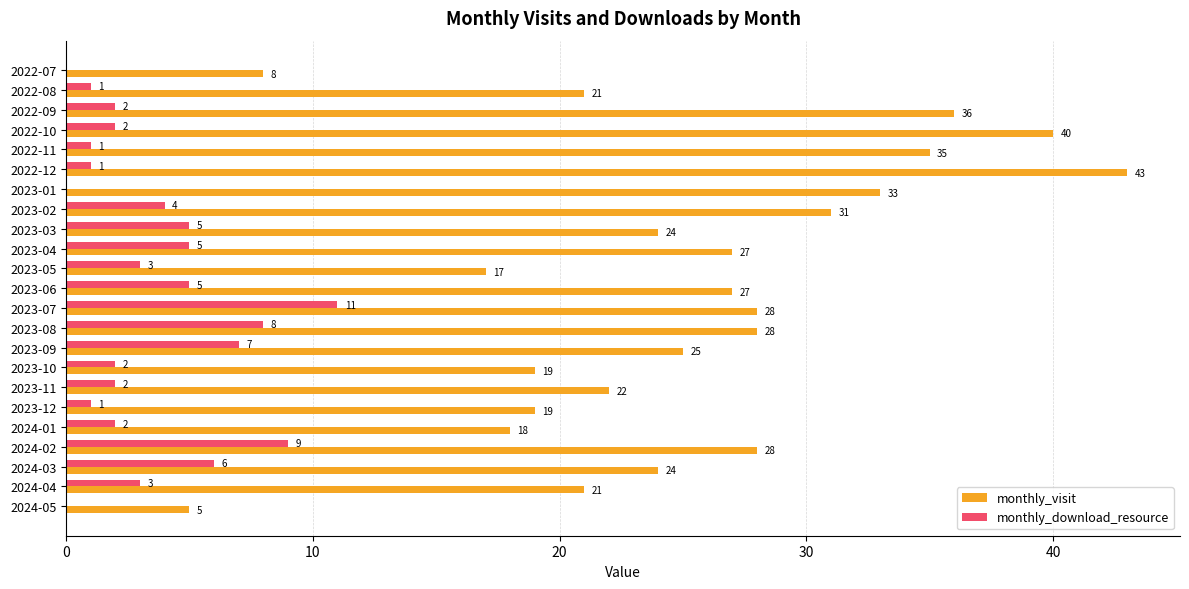

What is the maximum value shown in the chart?

43